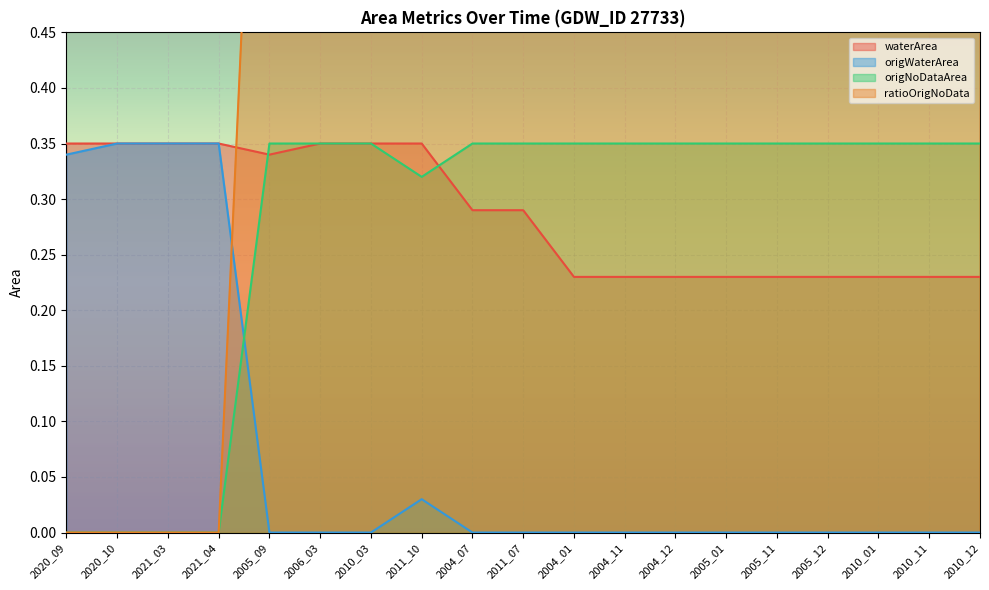

Where do origNoDataArea and origWaterArea first cross each other?

2021_04 and 2005_09